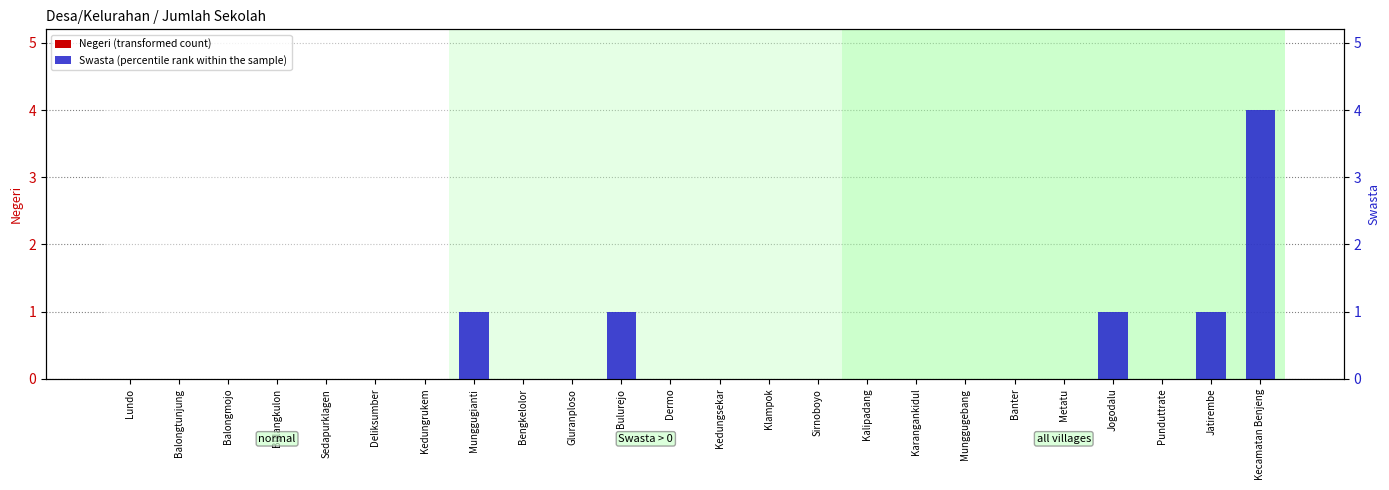

Between Balongtunjung and Banter, which is larger?

Balongtunjung